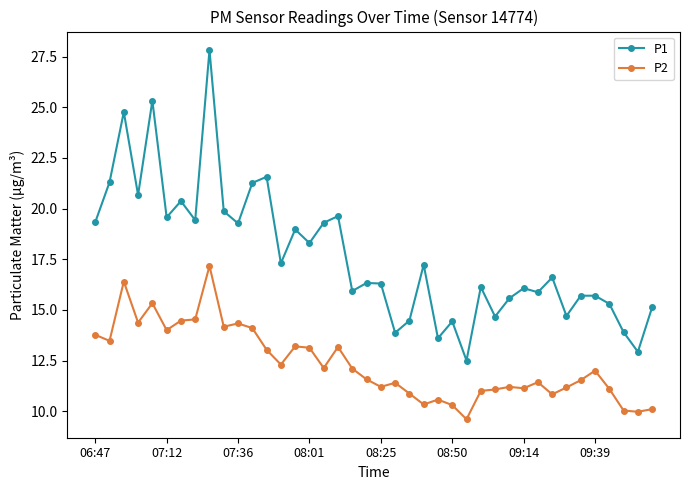

What is the difference between the second highest and minimum values in the P1 series?

12.8